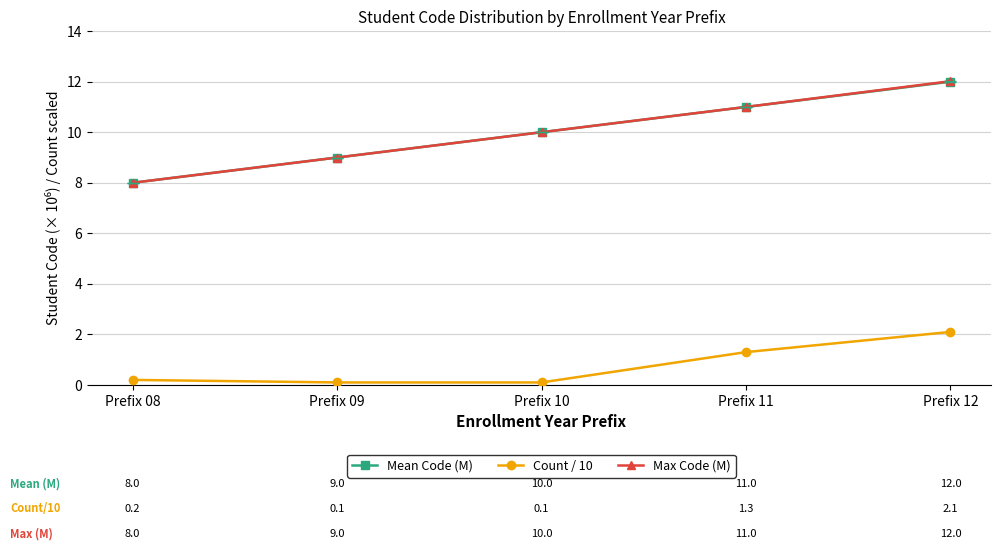

What are all the series names shown in the legend?

Mean Code (M), Count / 10, Max Code (M)